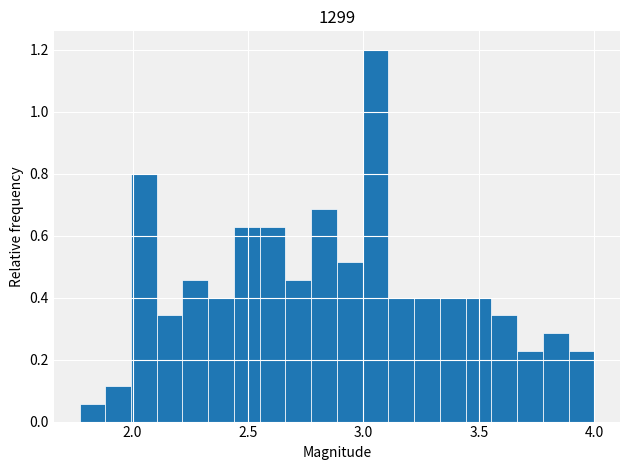

Read against the x-axis, roughly where is the centre of the tallest bar?

3.05